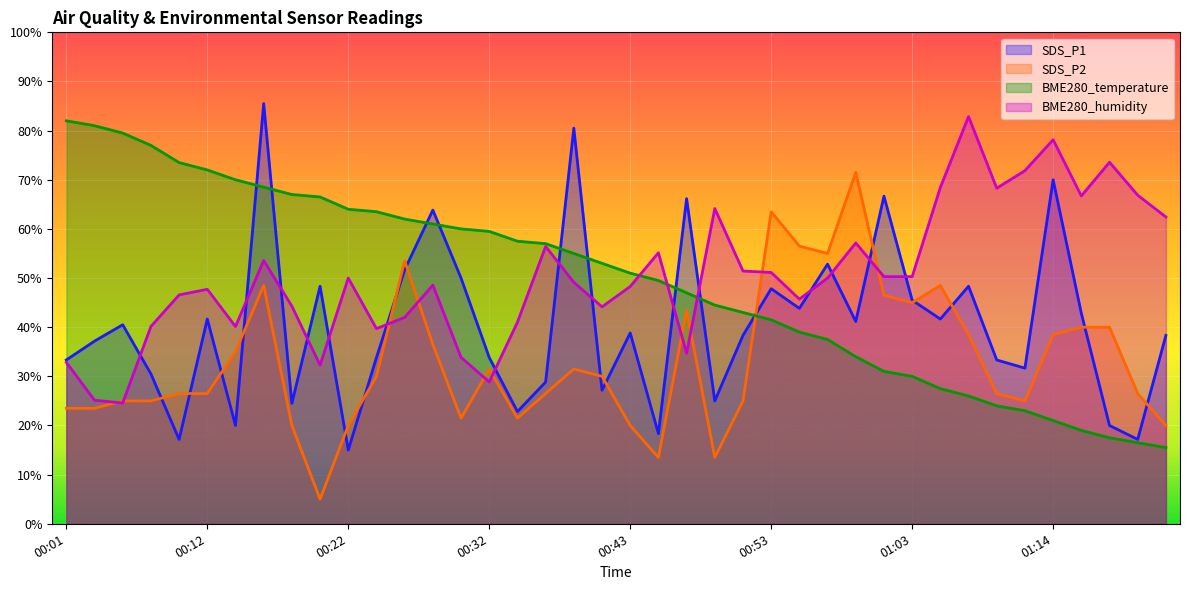

Is the value of BME280_temperature at 00:43 greater than the value of SDS_P2 at 00:01?

Yes